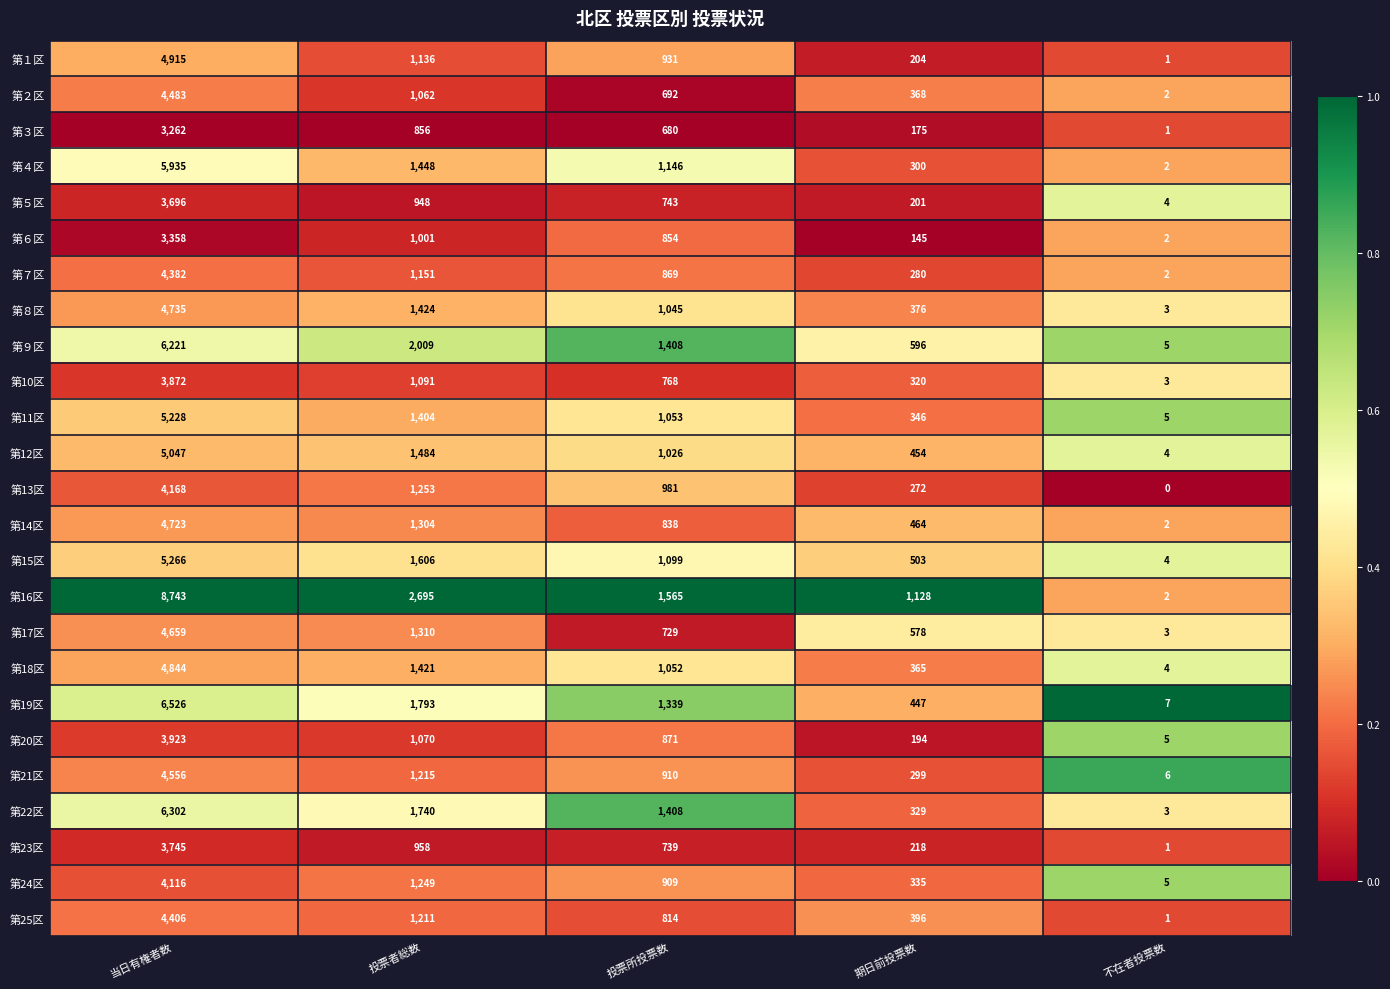

At which label does 第８区 first exceed 1045?

当日有権者数